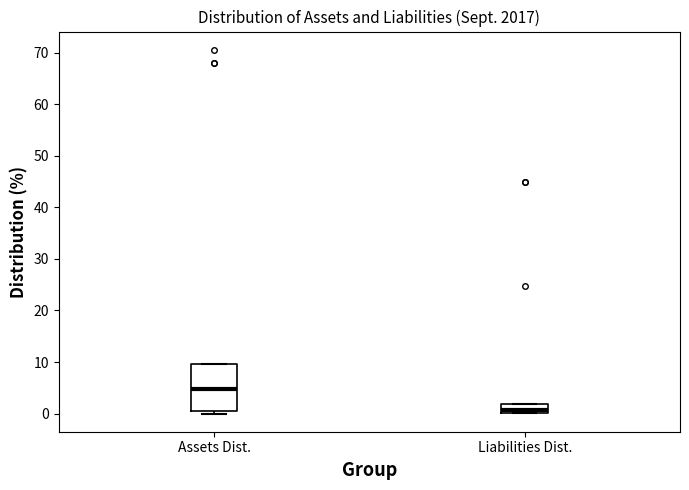

Reading left to right, transcribe this box plot: for each box, give where its median line is, the range the box spans, and where its two whiskers end, as read against the y-axis. The values are not printed on the chart, so give them approximately, as read against the axis.

Assets Dist.: median 5, box 0 to 10, whiskers 0 (just below the box's lower edge) to 10
Liabilities Dist.: median 1, box 0 to 2, whiskers 0 to 2